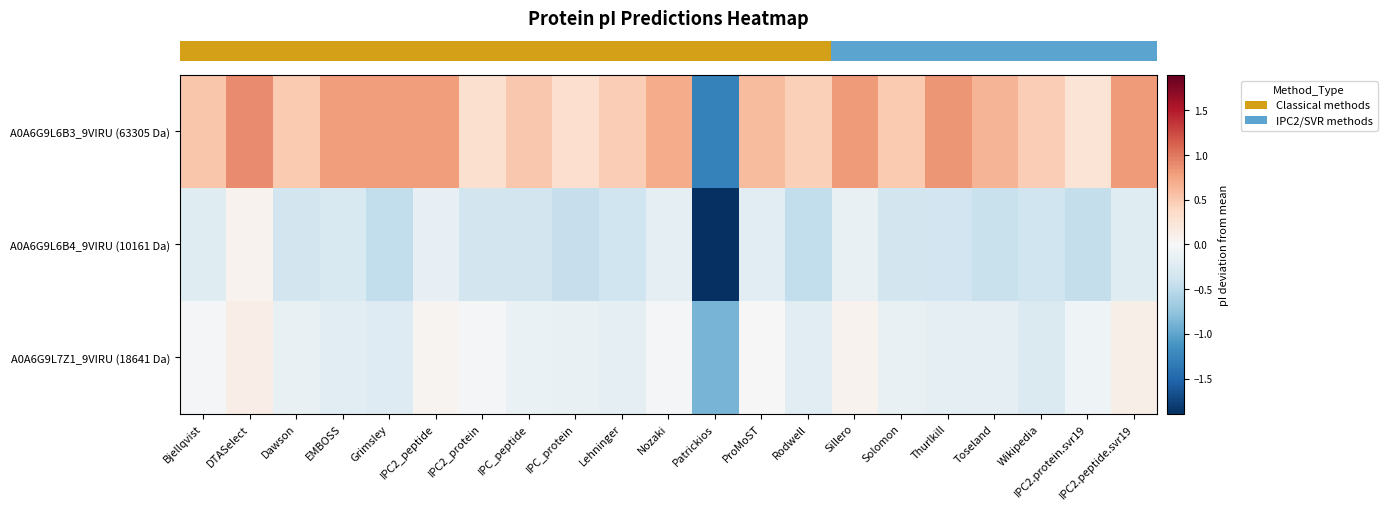

What is the total value across all series at Lehninger?

-0.1